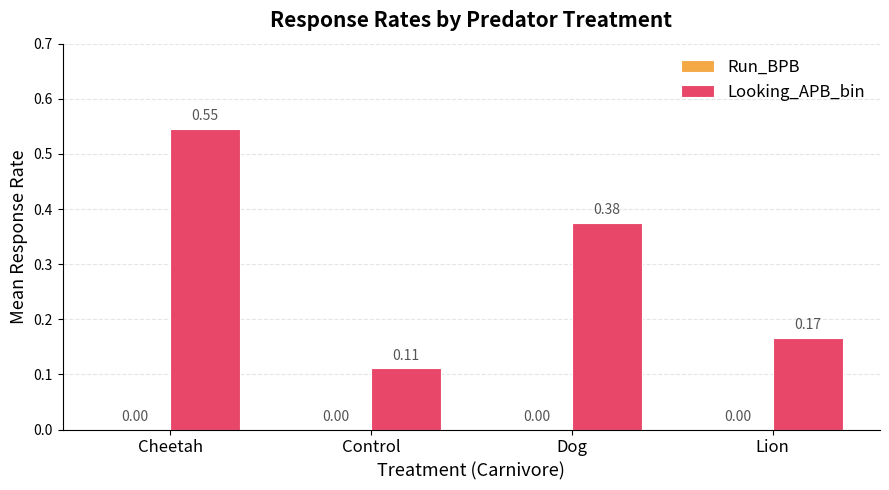

List the labels in order of value, smallest first.

Control, Lion, Dog, Cheetah